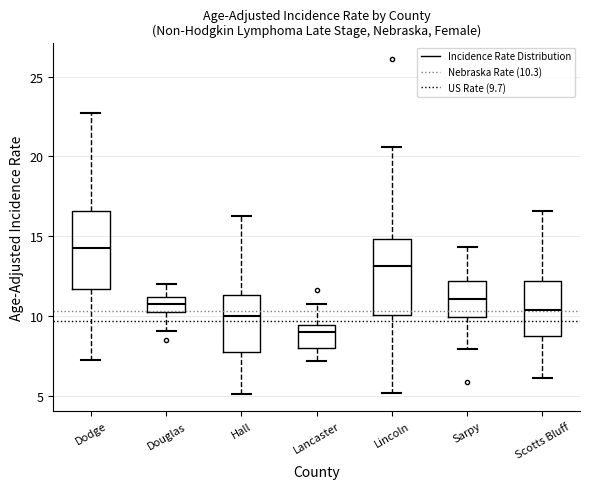

Reading left to right, read every box against the y-axis: the position of its median line, the range the box covers, and the ends of its whiskers. The values are not printed on the chart, so give them approximately, as read against the axis.

Dodge: median 14.5, box 11.5 to 16.5, whiskers 7.5 to 22.5
Douglas: median 10.5 (inside the box), box 10.5 to 11.0, whiskers 9.0 to 12.0
Hall: median 10.0, box 7.5 to 11.5, whiskers 5.0 to 16.5
Lancaster: median 9.0, box 8.0 to 9.5, whiskers 7.0 to 11.0
Lincoln: median 13.0, box 10.0 to 15.0, whiskers 5.0 to 20.5
Sarpy: median 11.0, box 10.0 to 12.0, whiskers 8.0 to 14.5
Scotts Bluff: median 10.5, box 8.5 to 12.0, whiskers 6.0 to 16.5